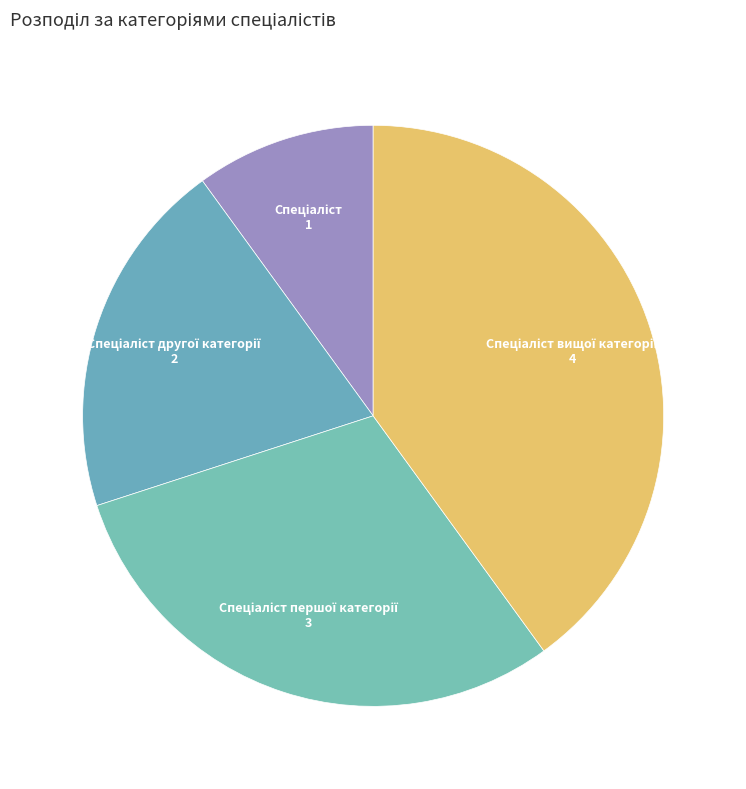

Does any single category account for the majority?

No